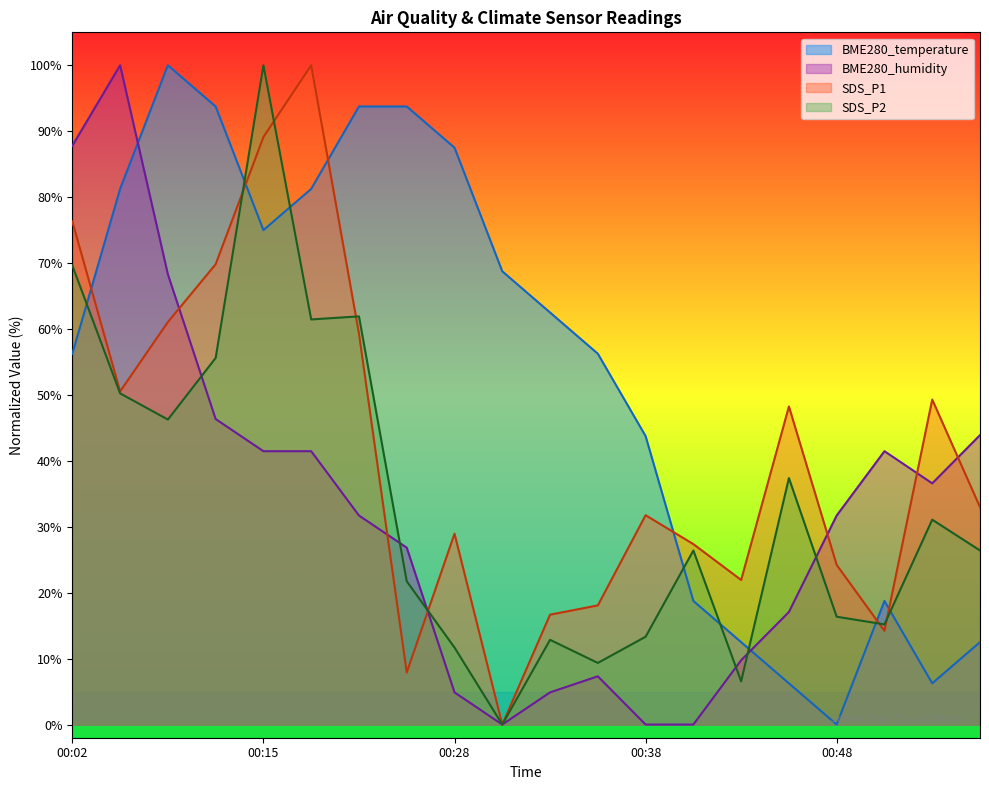

Which series has the widest spread of values?

SDS_P1